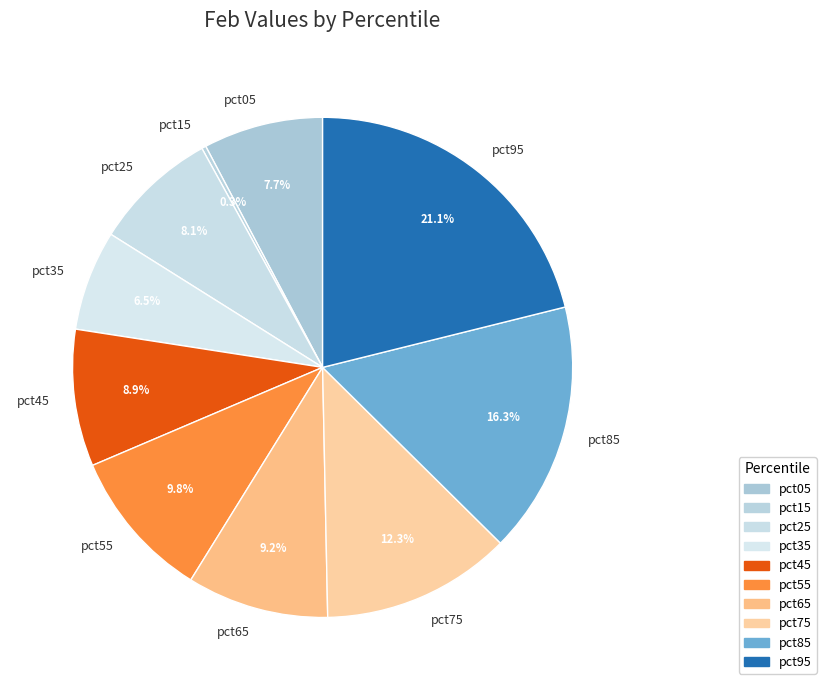

To the nearest percent, what is the difference between the pct45 and pct85 slice percentages?

7%